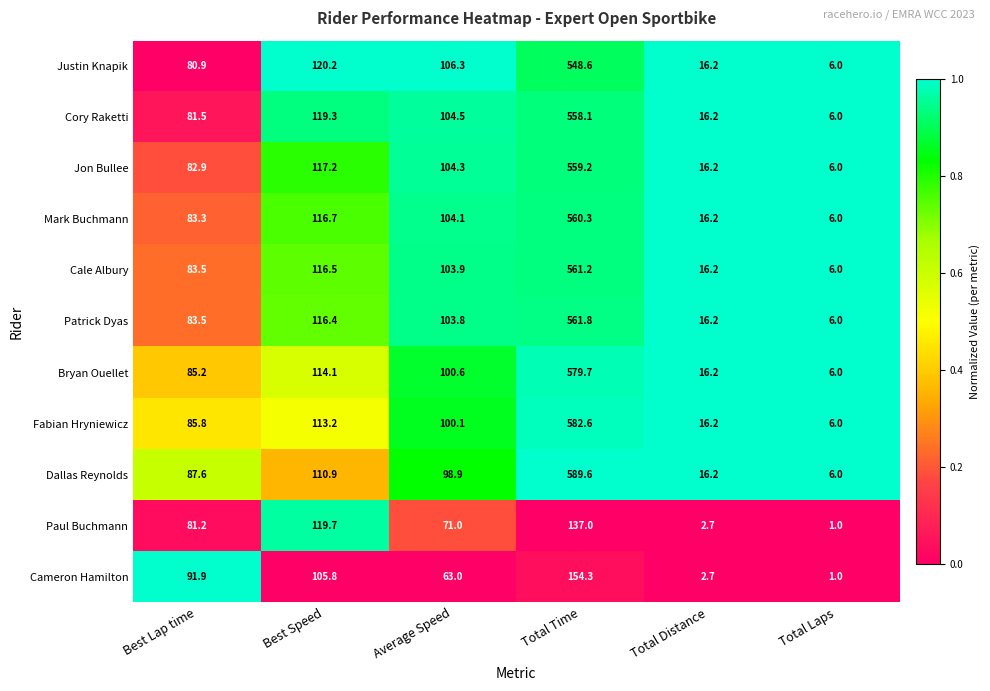

Rank the categories by Mark Buchmann value from highest to lowest.

Total Time, Best Speed, Average Speed, Best Lap time, Total Distance, Total Laps